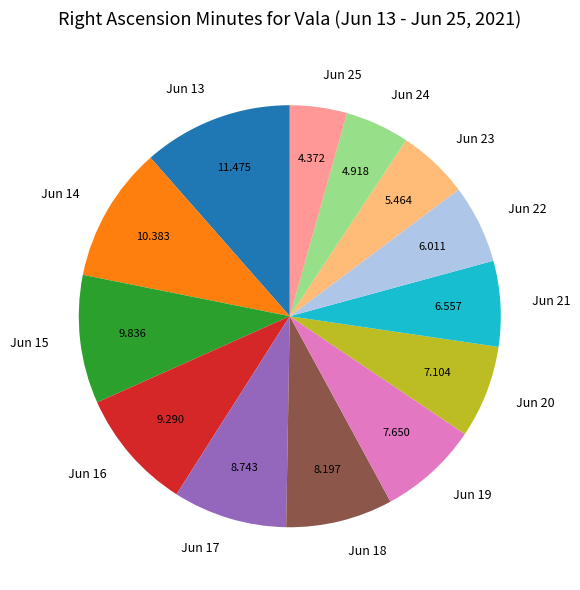

What is the largest slice in the pie chart?

Jun 13